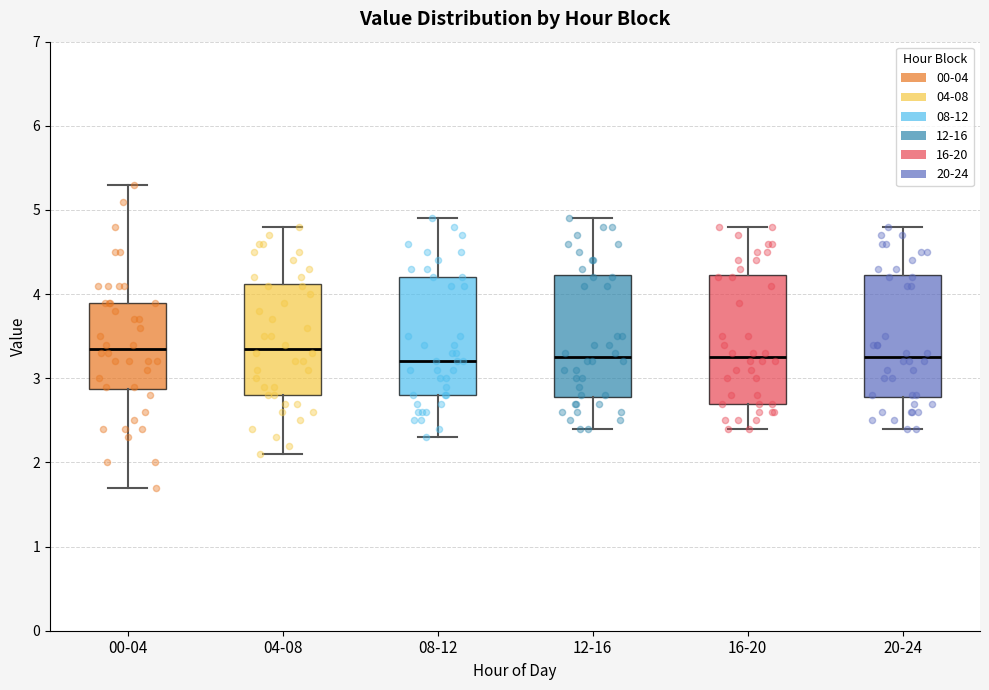

Where is the upper edge of the box for 04-08 on the y-axis? The values are not printed on the chart, so give them approximately, as read against the axis.

4.1